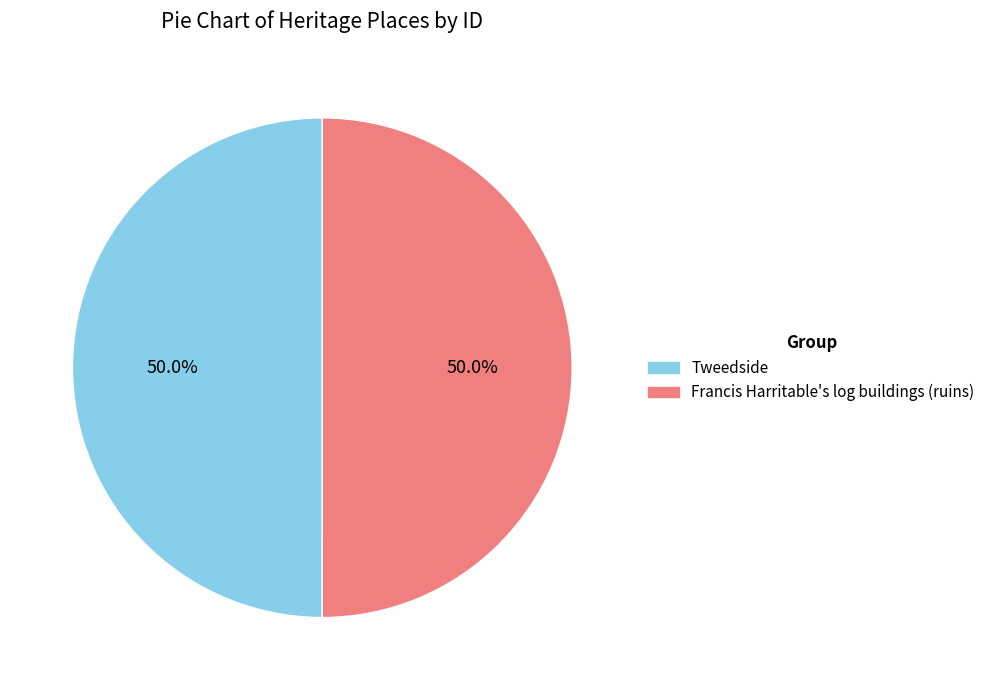

Approximately how many times larger is the value at Tweedside compared to Francis Harritable's log buildings (ruins)?

1.0